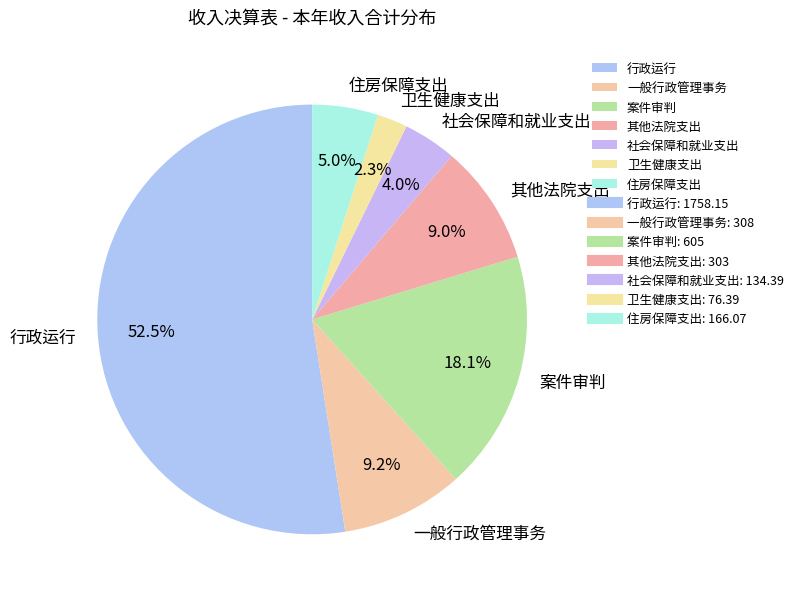

What is the total percentage of 卫生健康支出 and 其他法院支出?

11.3%